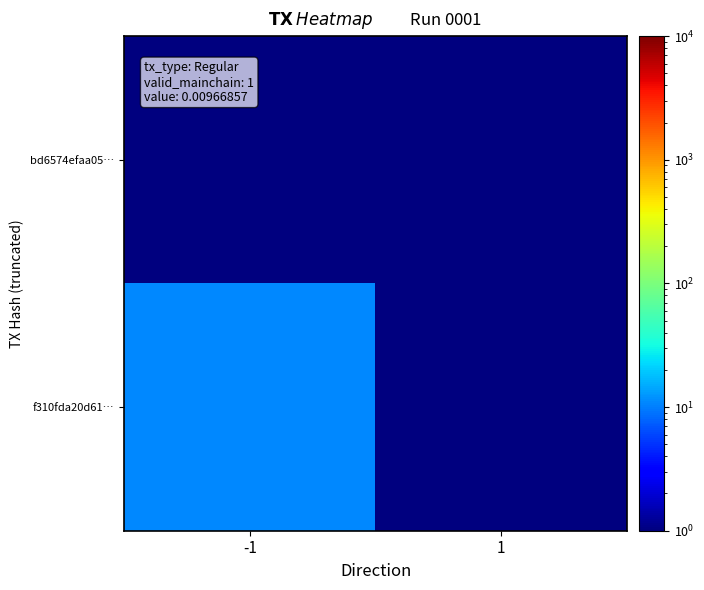

At which category is the sum across all series the highest?

-1